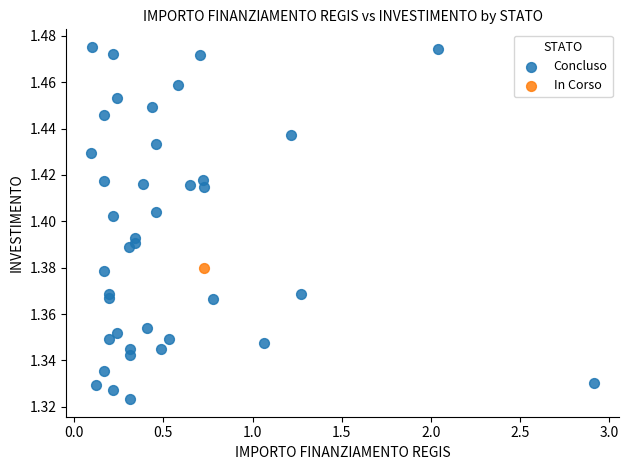

What are all the series names shown in the legend?

Concluso, In Corso